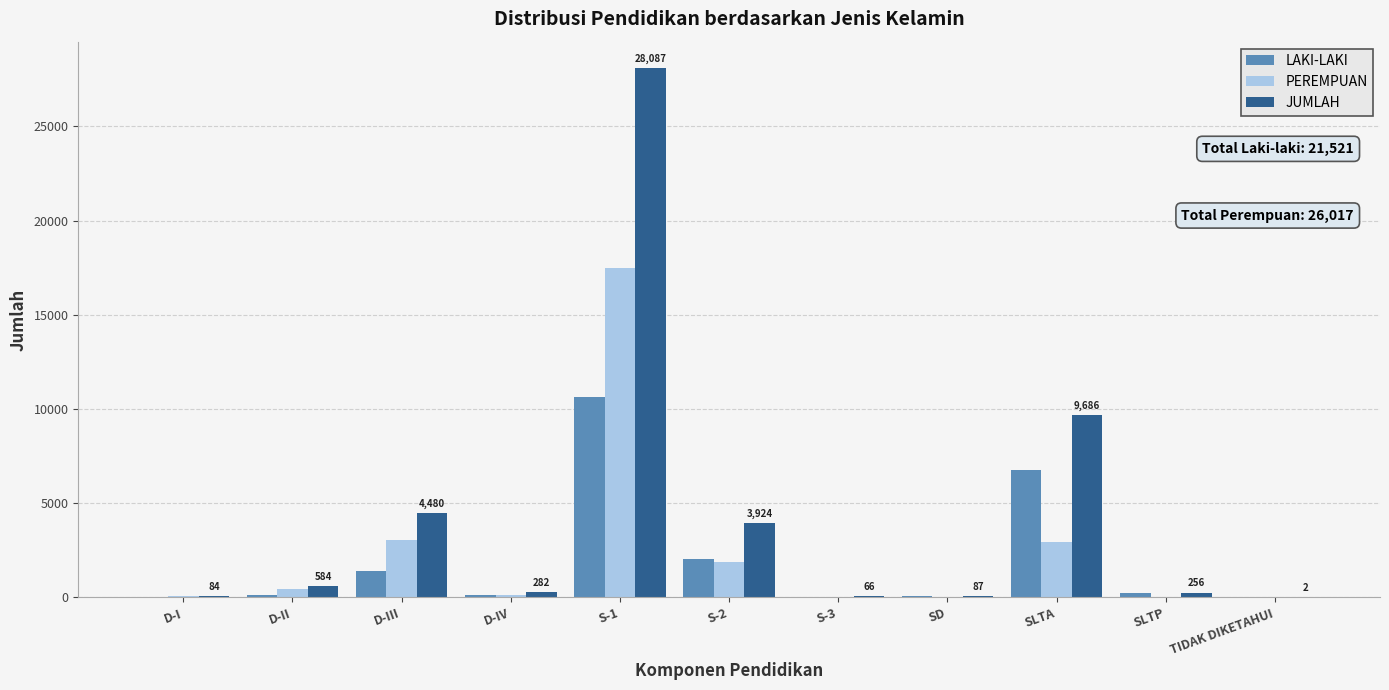

Where is LAKI-LAKI nearest to the value 5310?

SLTA